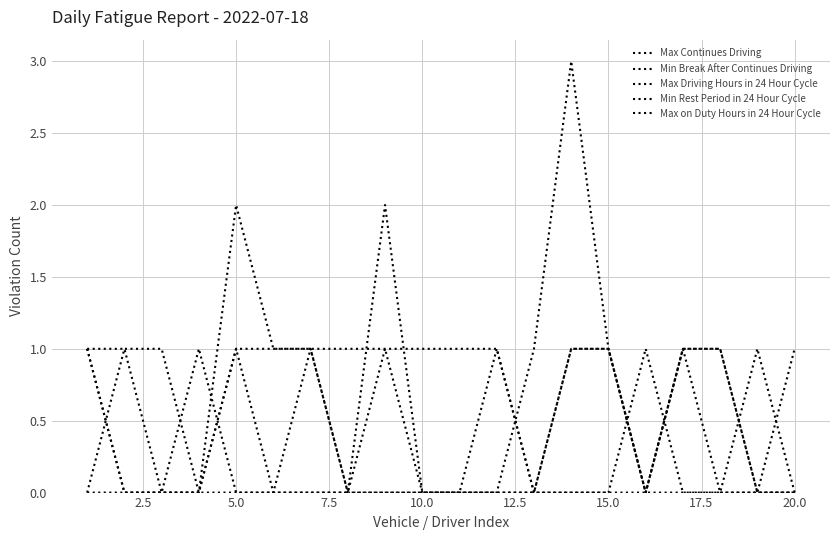

What is the average value of the Min Break After Continues Driving series?

1